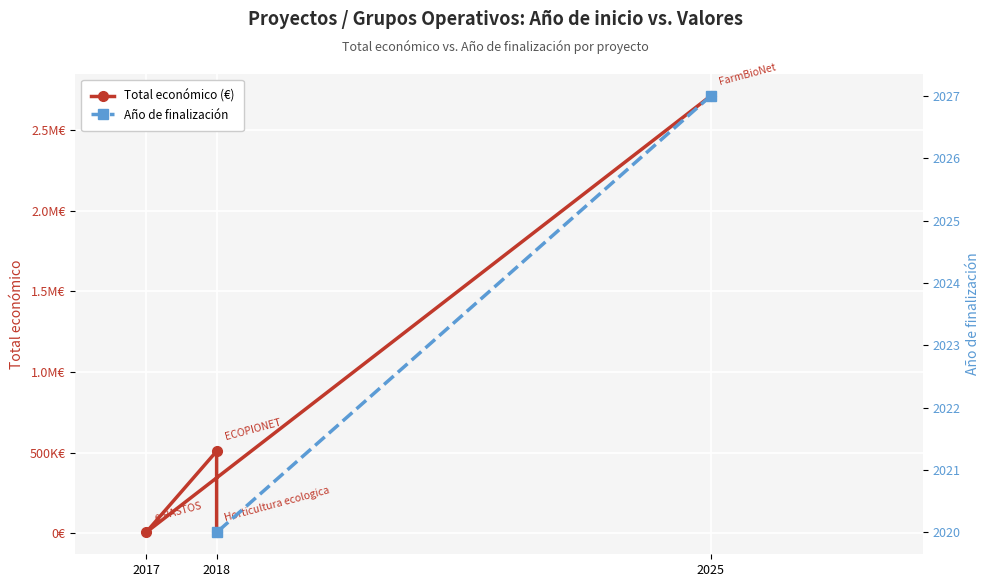

How many interior local peaks (higher than both neighbors) does the data have?

1